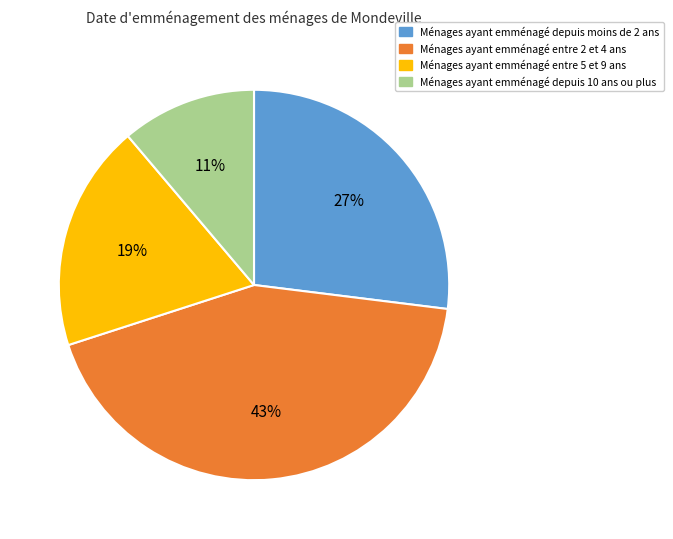

Does any single category account for the majority?

No